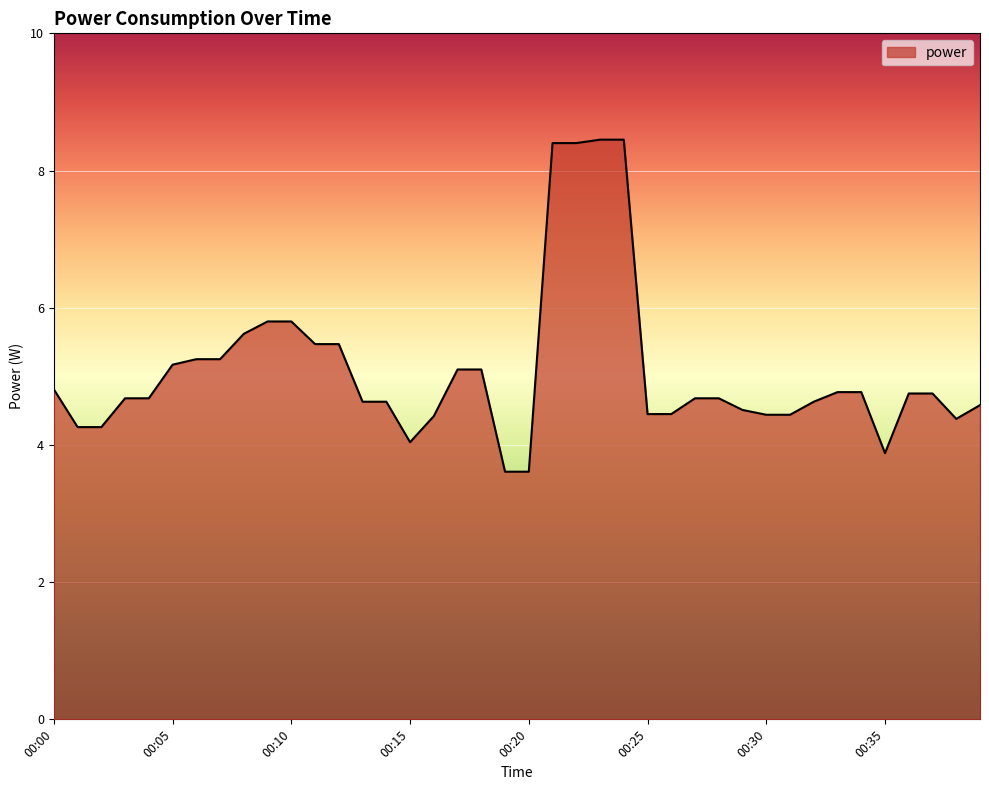

How many series are shown in this chart?

1